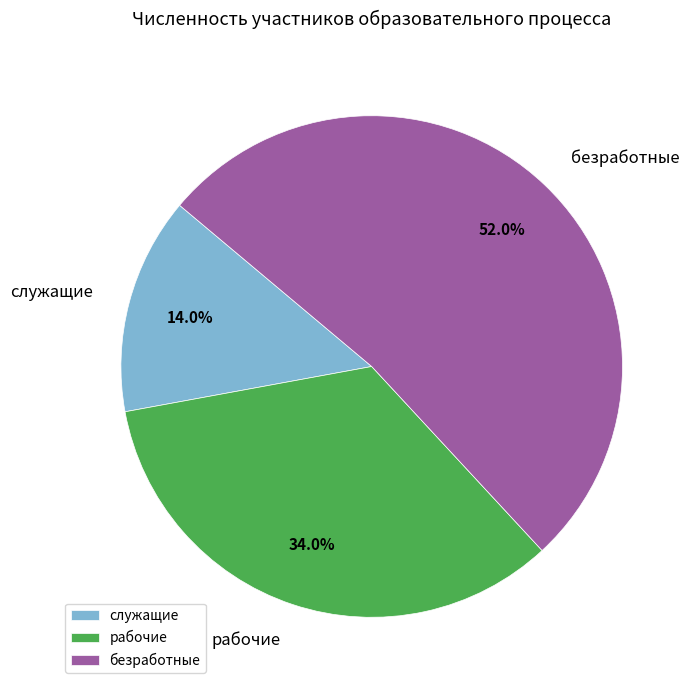

Which category has the biggest portion of the pie?

безработные